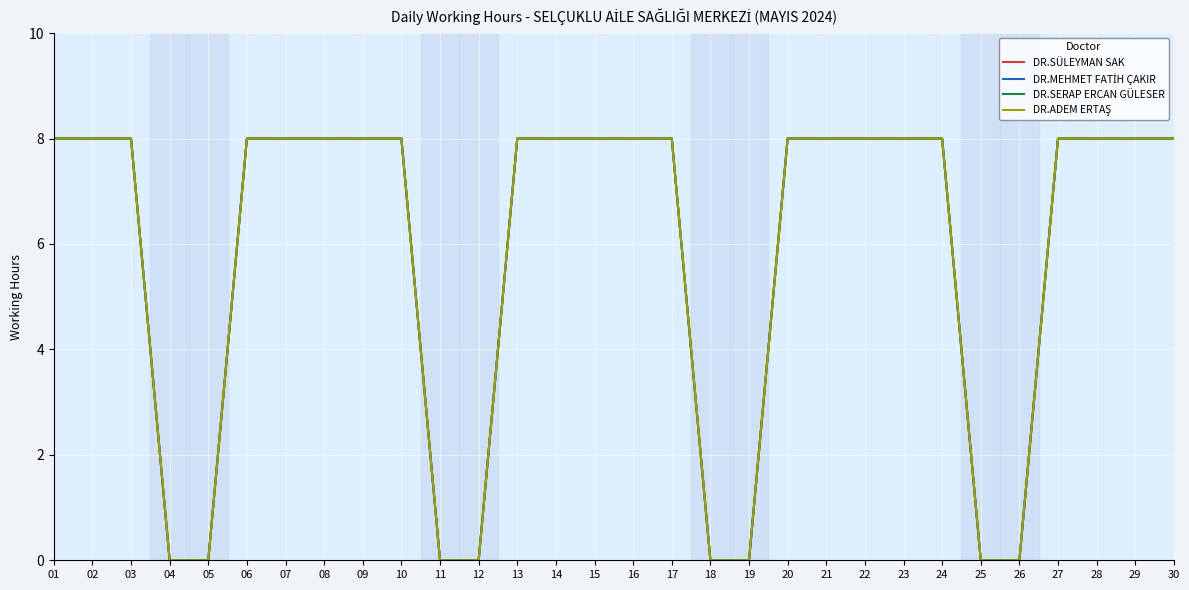

Is the value of DR.MEHMET FATİH ÇAKIR at 10 greater than the value of DR.SERAP ERCAN GÜLESER at 18?

Yes